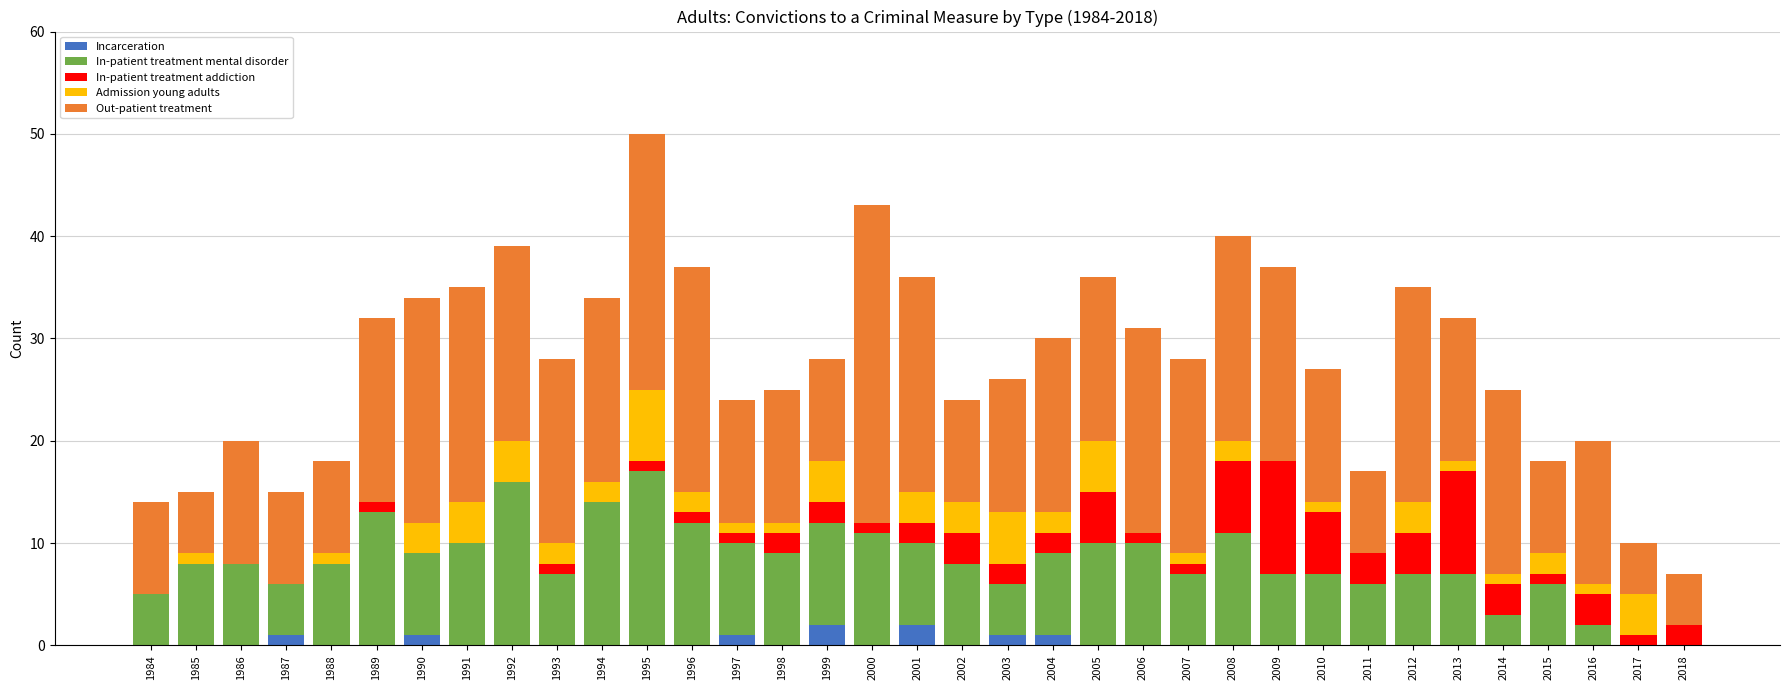

At which category is the sum across all series the highest?

1995